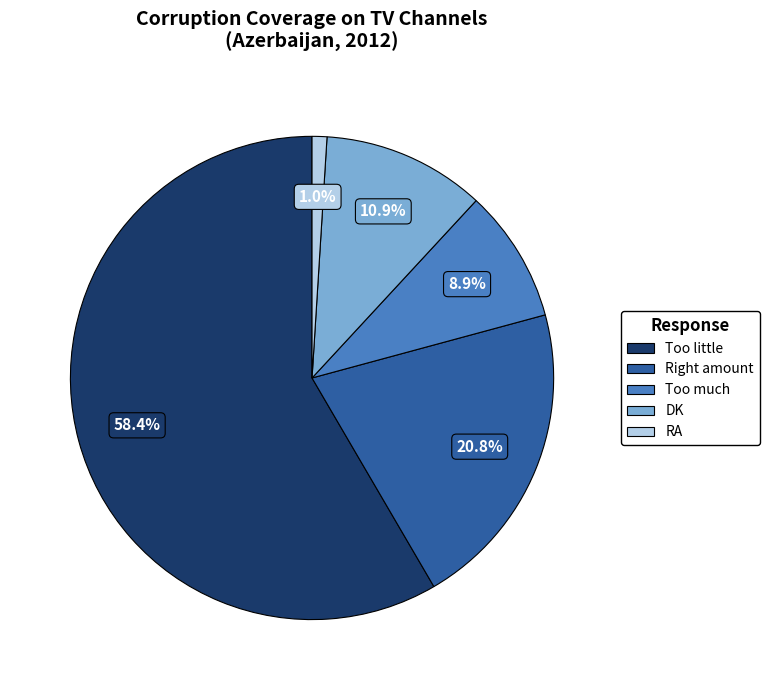

Does Too much account for over 50% of the chart?

No